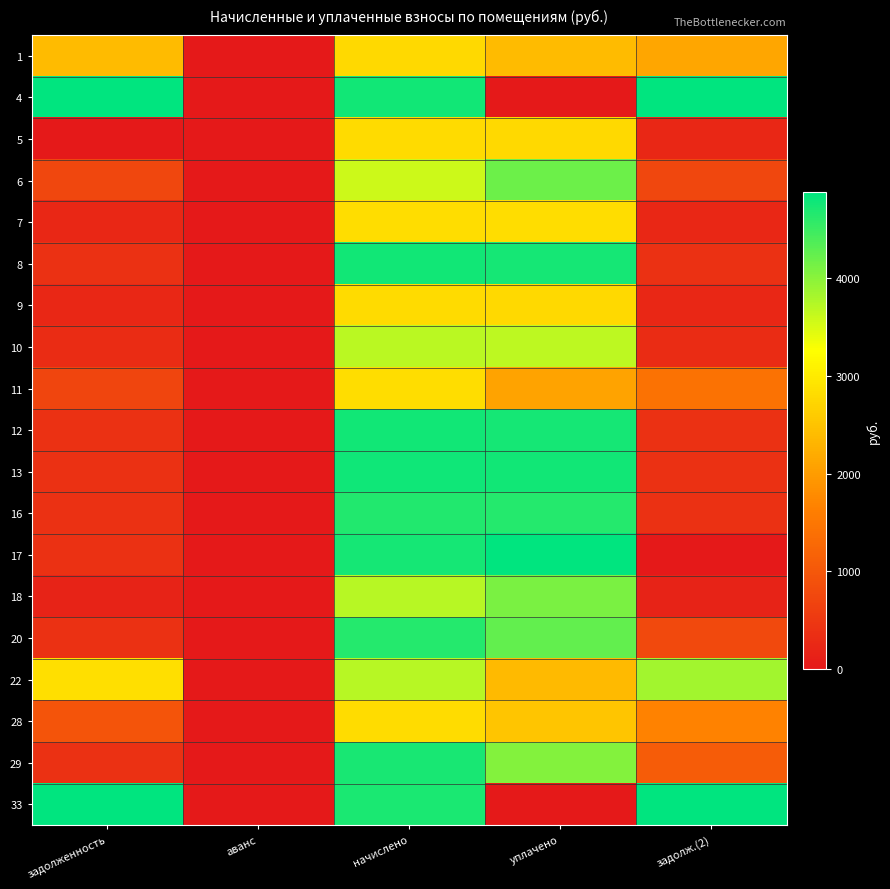

What is the total value across all series at задолж.(2)?

43865.5